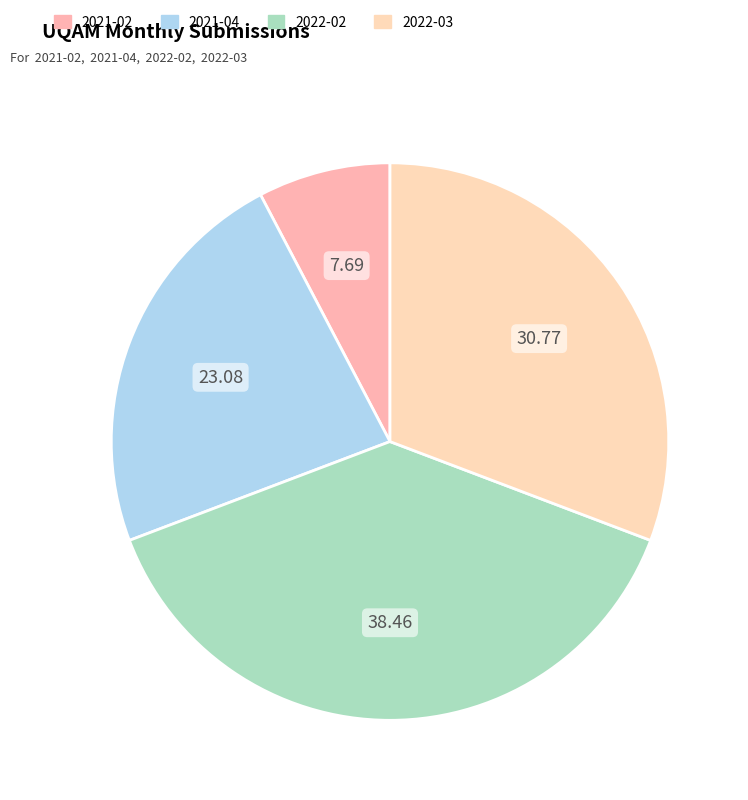

Does 2021-04 account for over 50% of the chart?

No